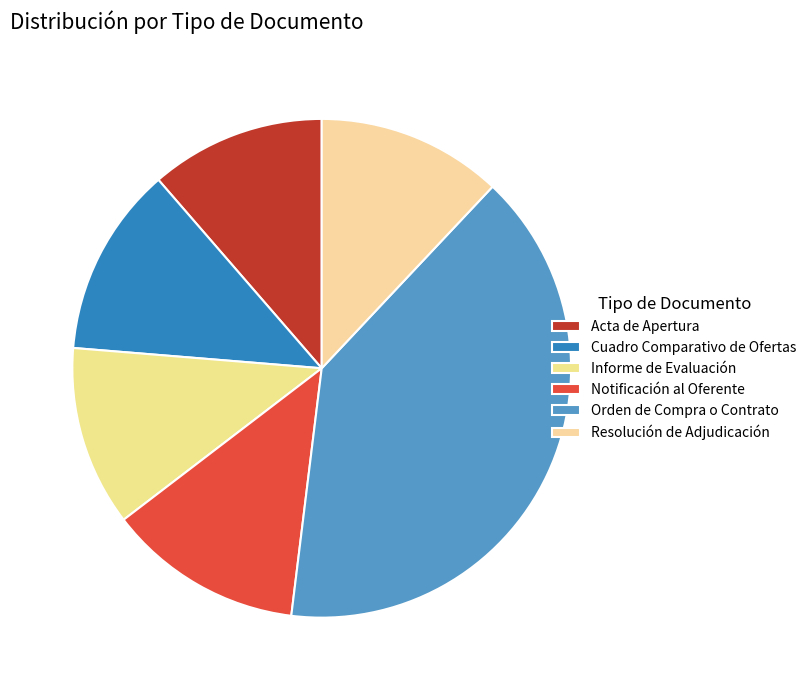

To the nearest percent, what is the combined percentage of Orden de Compra o Contrato and Resolución de Adjudicación?

52%